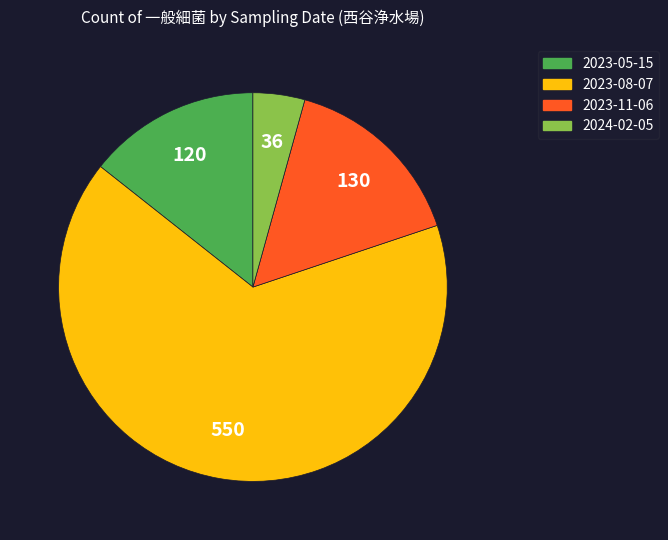

Is there any slice that represents more than half of the pie?

Yes